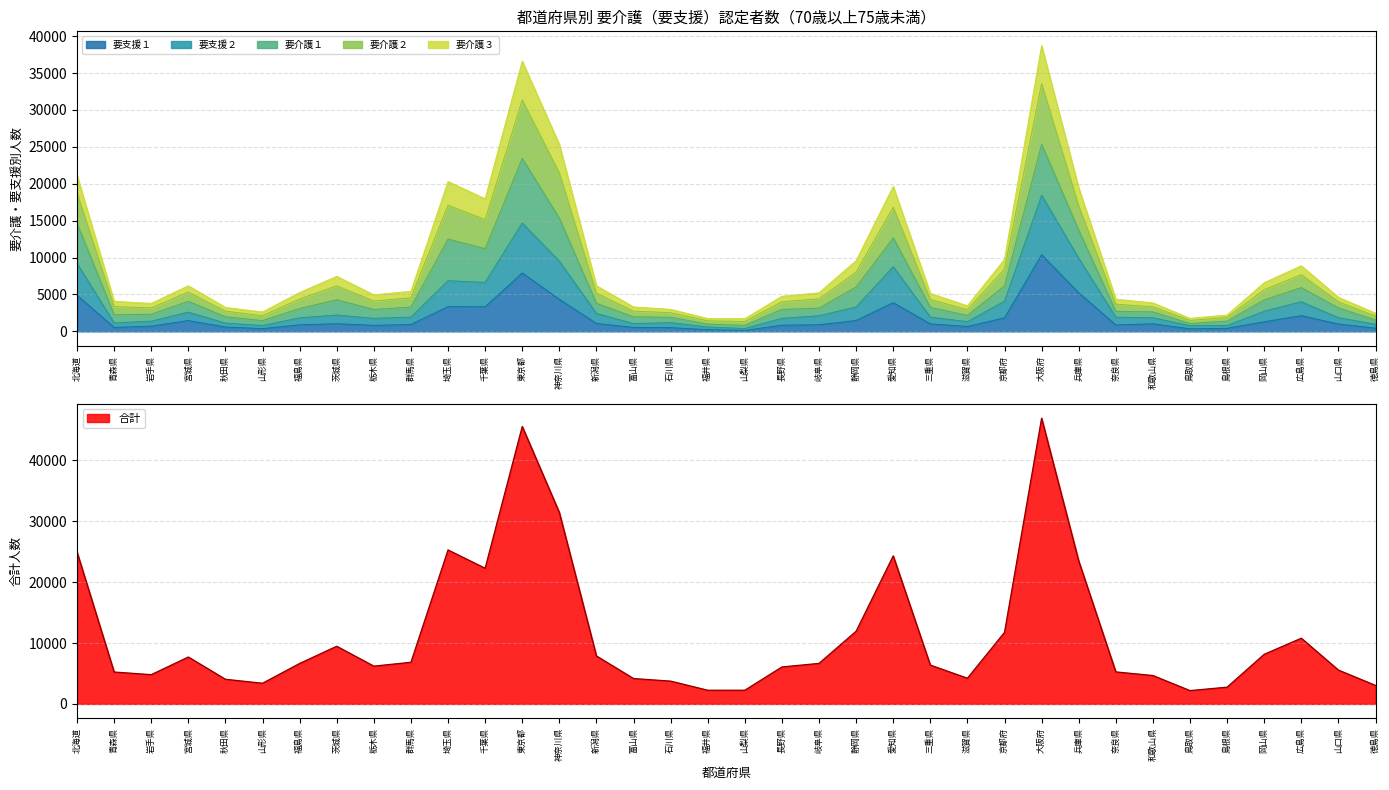

Does the chart have visible grid lines?

Yes